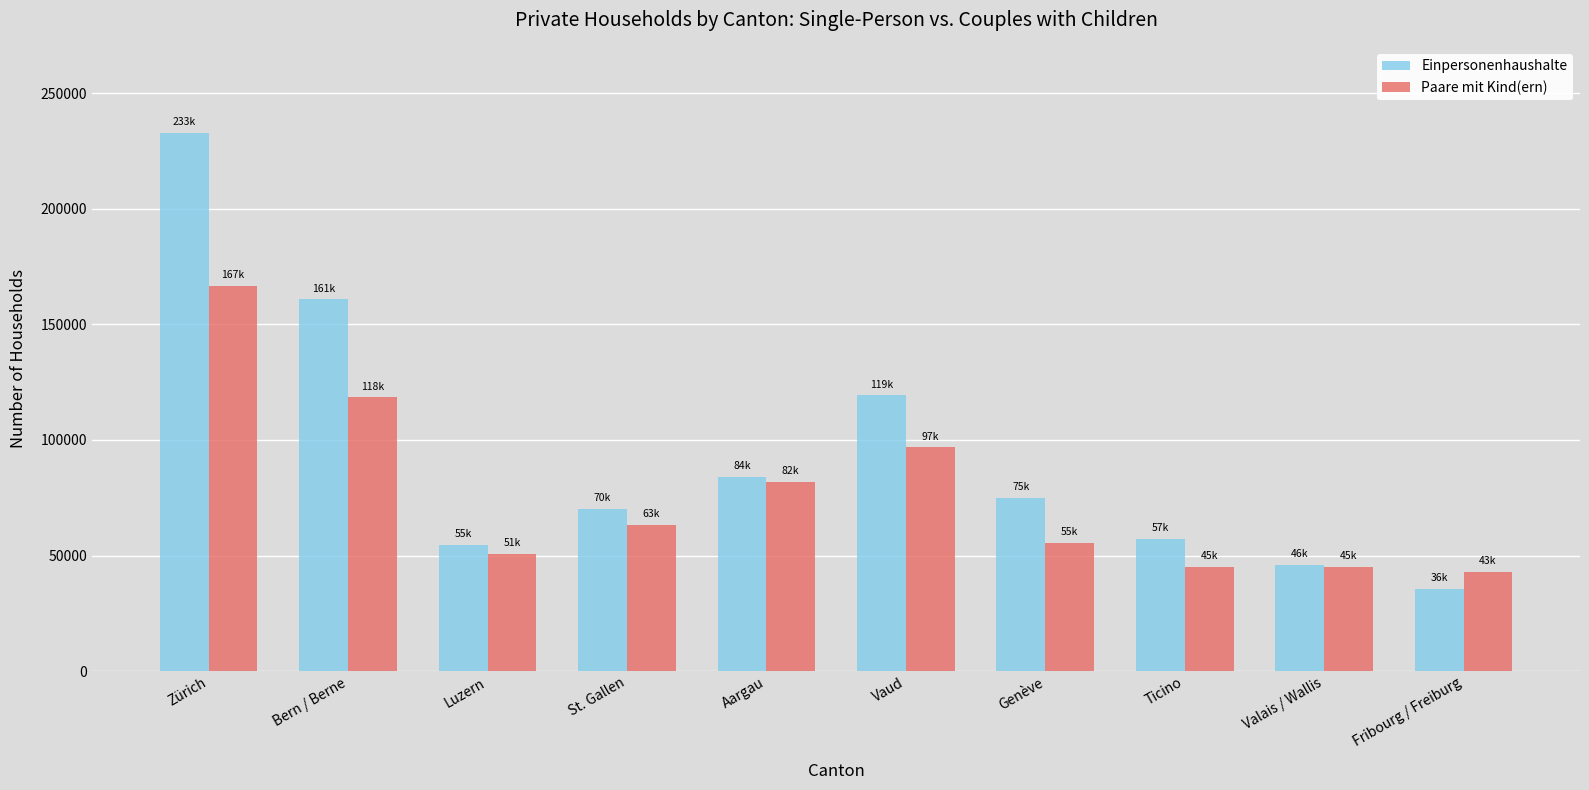

What is the label of the 5th bar from the right?

Vaud